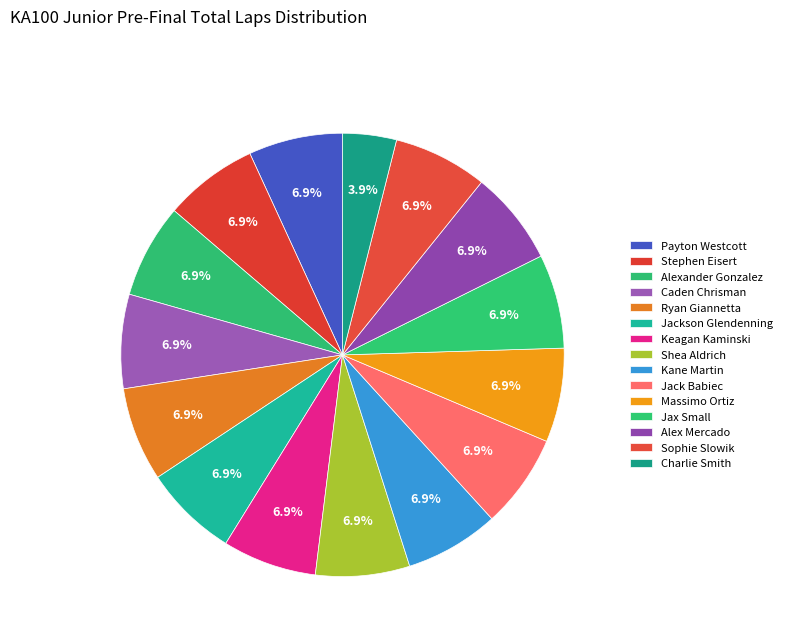

To the nearest percent, what portion does Jackson Glendenning represent?

7%